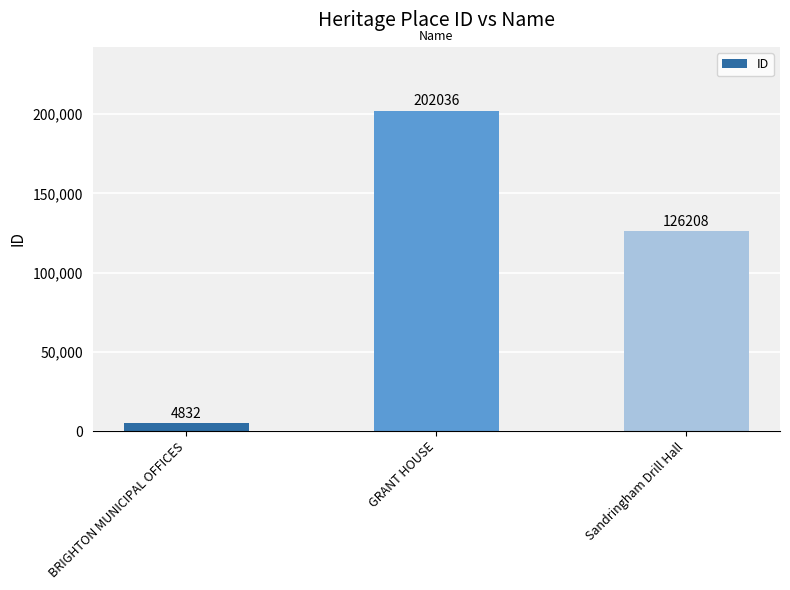

What is the sum of the values at Sandringham Drill Hall and BRIGHTON MUNICIPAL OFFICES?

131040